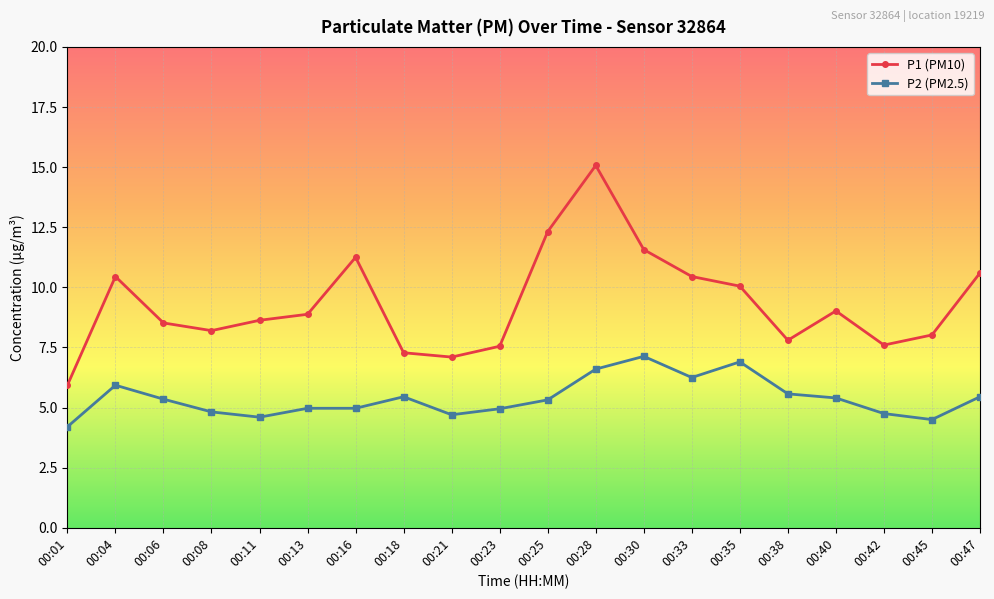

What is the total value across all series at 00:47?

16.1